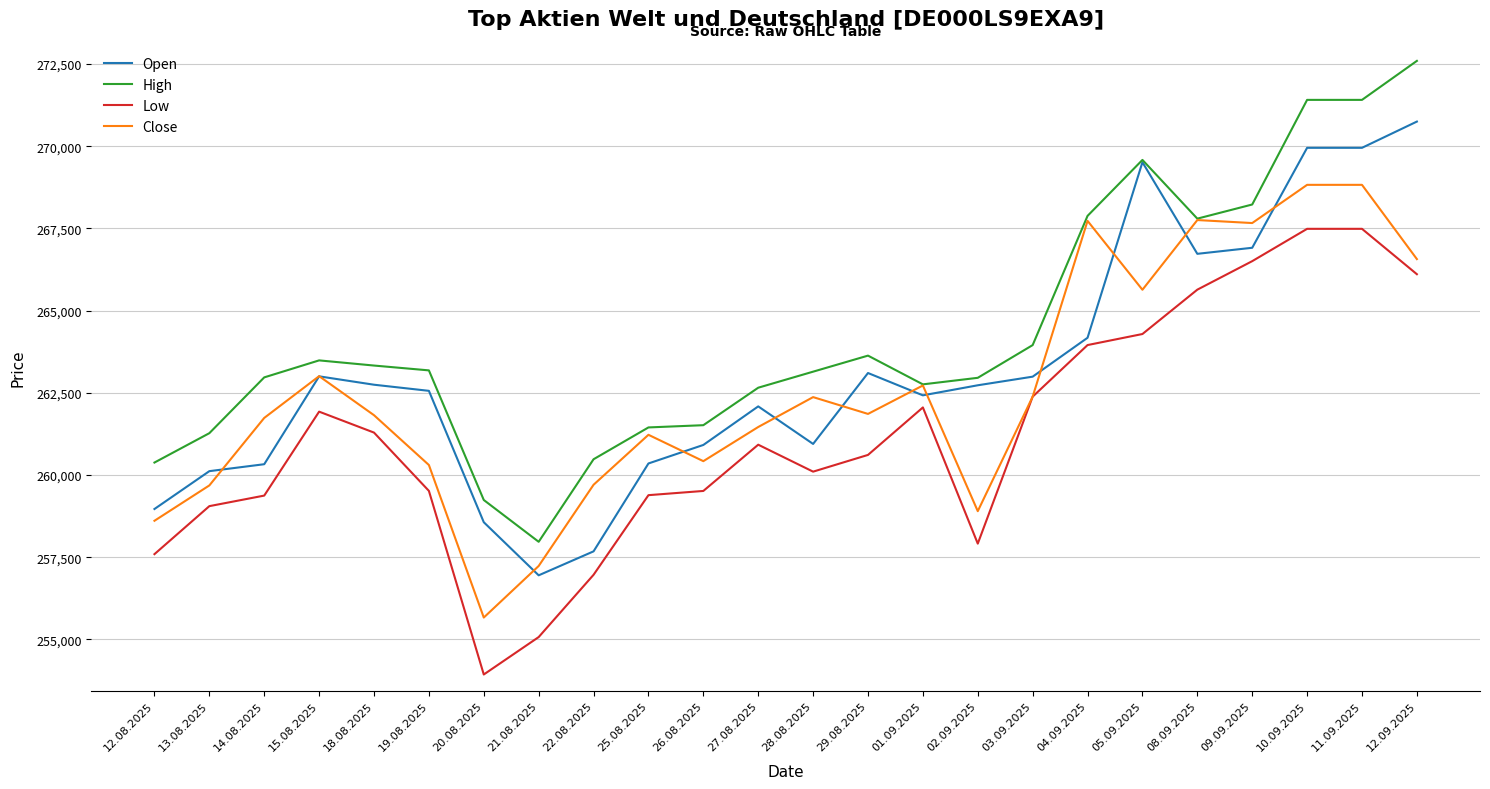

Read the Low value at 29.08.2025.

260613